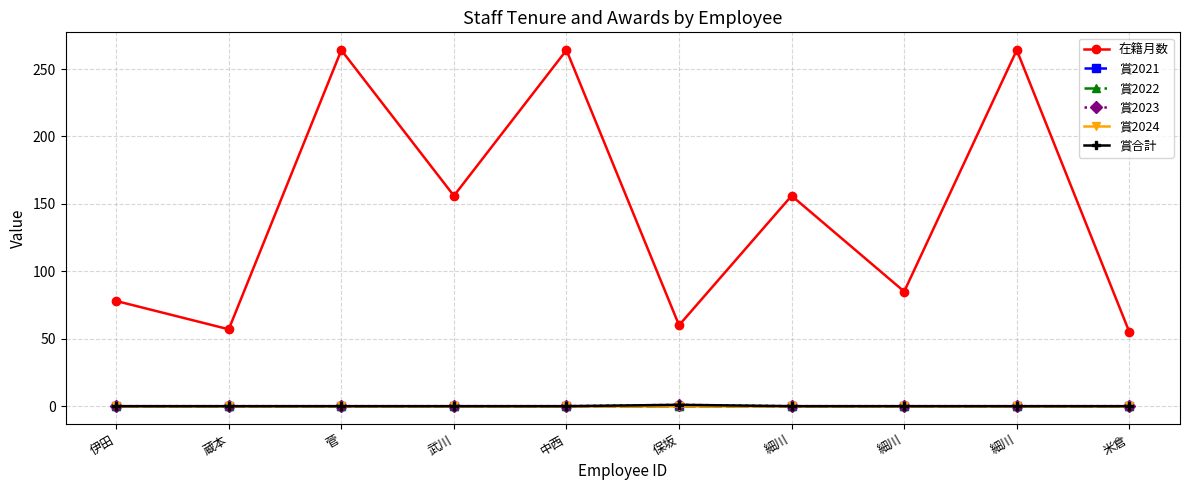

Reading right to left, list all the values displayed in this chart.

在籍月数: 55	264	85	156	60	264	156	264	57	78
賞2021: 0	0	0	0	0	0	0	0	0	0
賞2022: 0	0	0	0	0	0	0	0	0	0
賞2023: 0	0	0	0	1	0	0	0	0	0
賞2024: 0	0	0	0	0	0	0	0	0	0
賞合計: 0	0	0	0	1	0	0	0	0	0